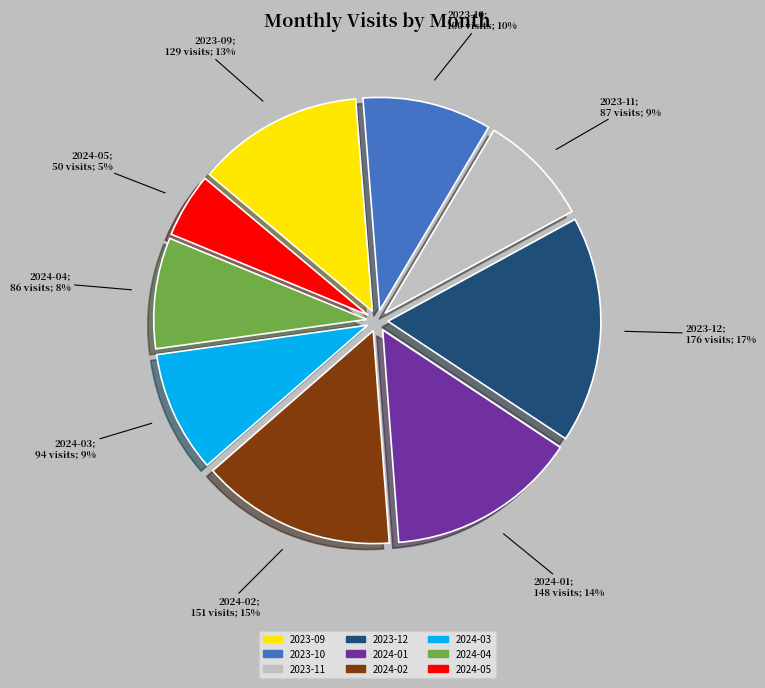

Is the sum of 2024-05 and 2023-12 greater than half?

No